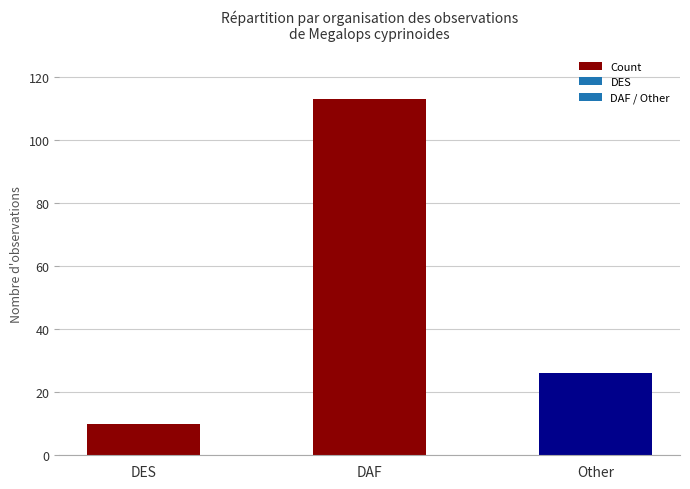

Approximately how many times larger is the value at Other compared to DES?

2.6